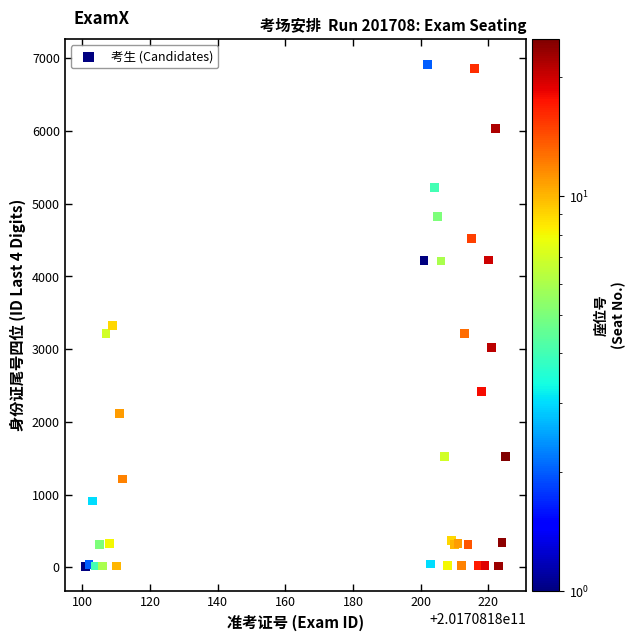

What Y value in the scatter plot is closest to 3468?

3322